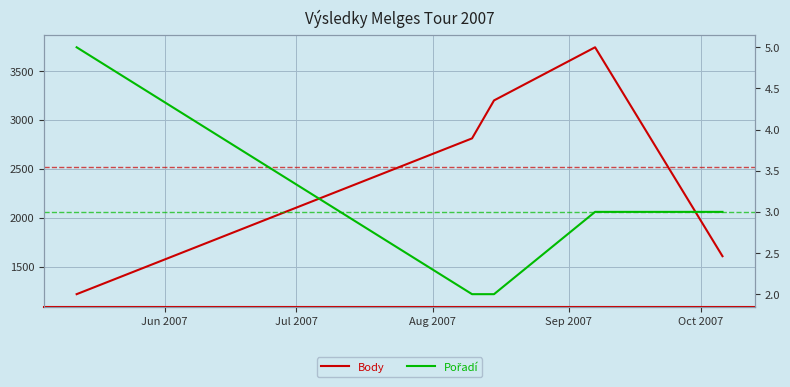

What is the label of the 4th point from the right?

Jul 2007